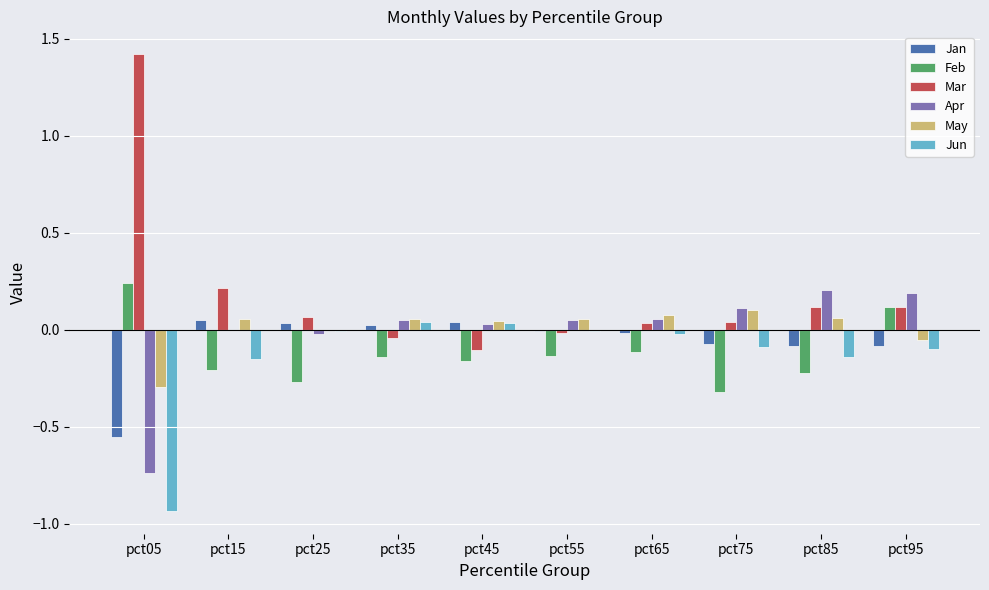

Is it true that Jun equals -0.0 at pct65?

True